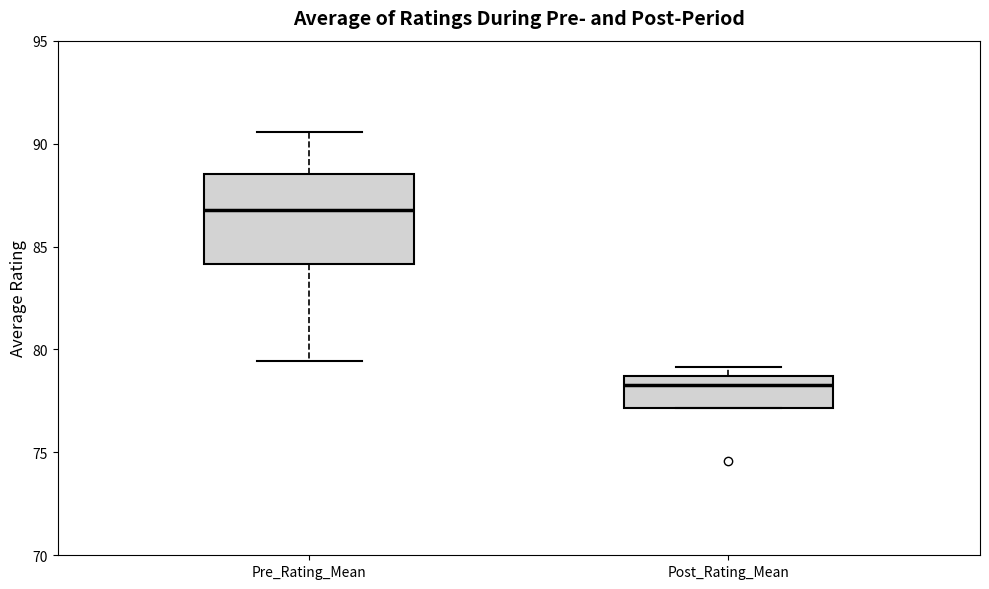

Reading left to right, read every box against the y-axis: the position of its median line, the range the box covers, and the ends of its whiskers. The values are not printed on the chart, so give them approximately, as read against the axis.

Pre_Rating_Mean: median 87.0, box 84.0 to 88.5, whiskers 79.5 to 90.5
Post_Rating_Mean: median 78.5 (just below the box's upper edge), box 77.0 to 78.5, whiskers 77.0 to 79.0